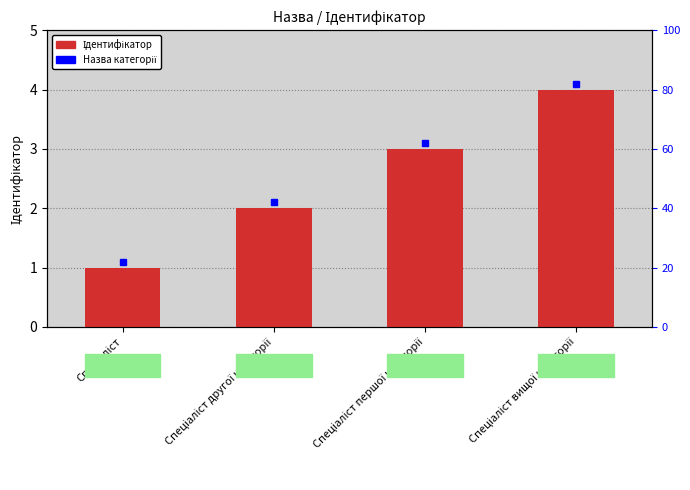

List the labels in order of value, smallest first.

Спеціаліст, Спеціаліст другої категорії, Спеціаліст першої категорії, Спеціаліст вищої категорії